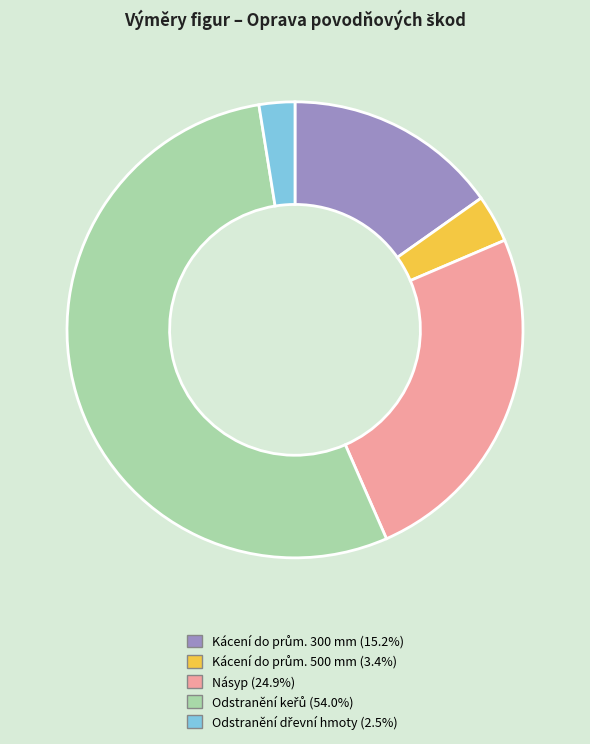

Is there any slice that represents more than half of the pie?

Yes